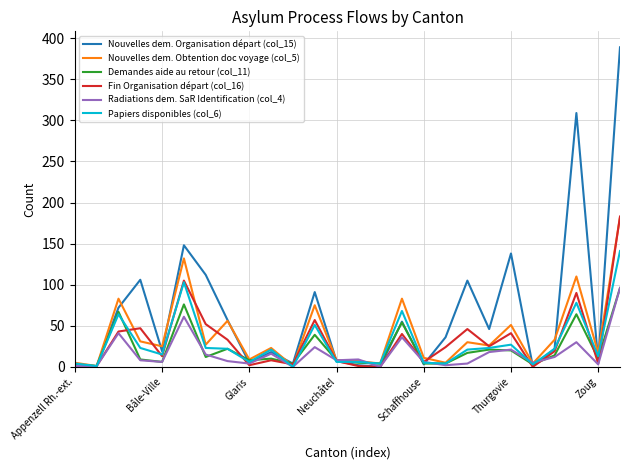

What is the average value of the Fin Organisation départ (col_16) series?

33